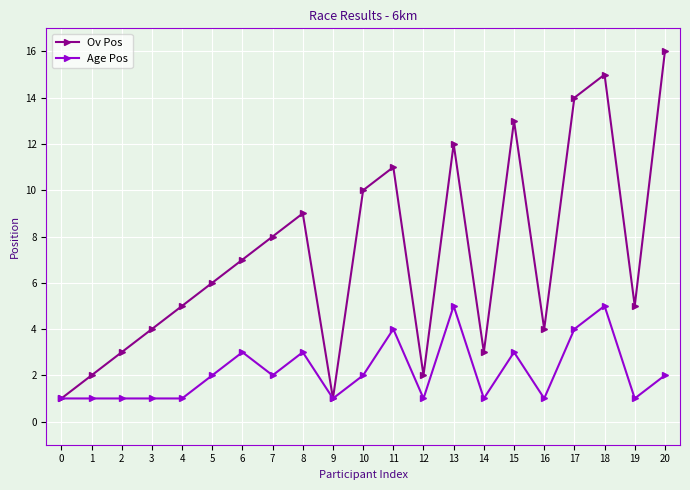

What is the value of the Age Pos point at the 19th from the left?

5